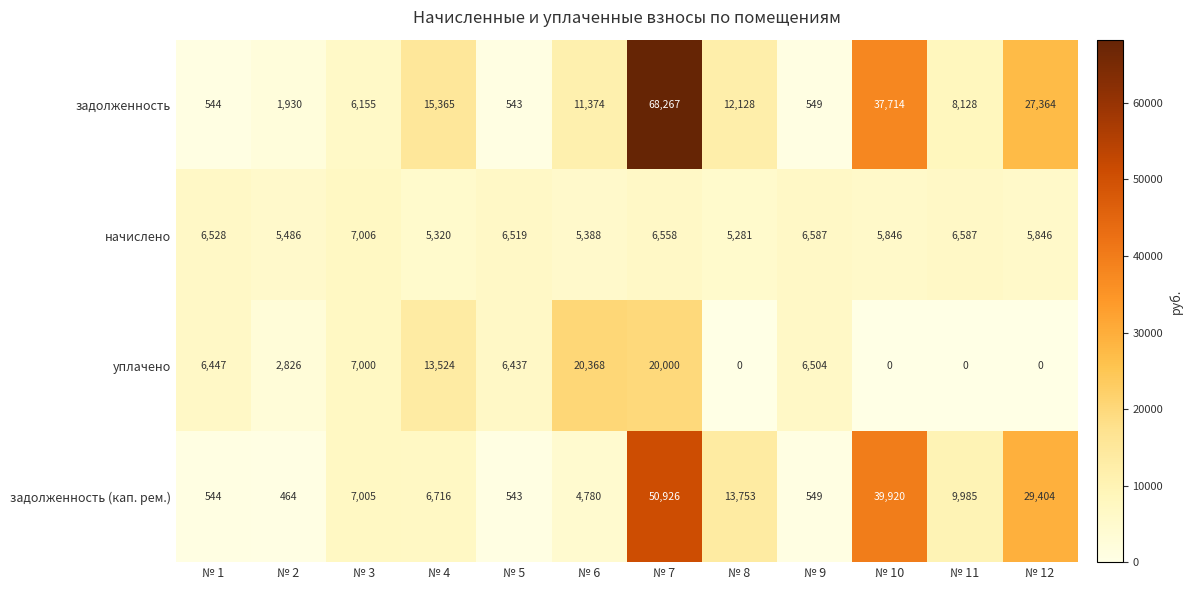

How many data points in задолженность (кап. рем.) are less than 7005?

6